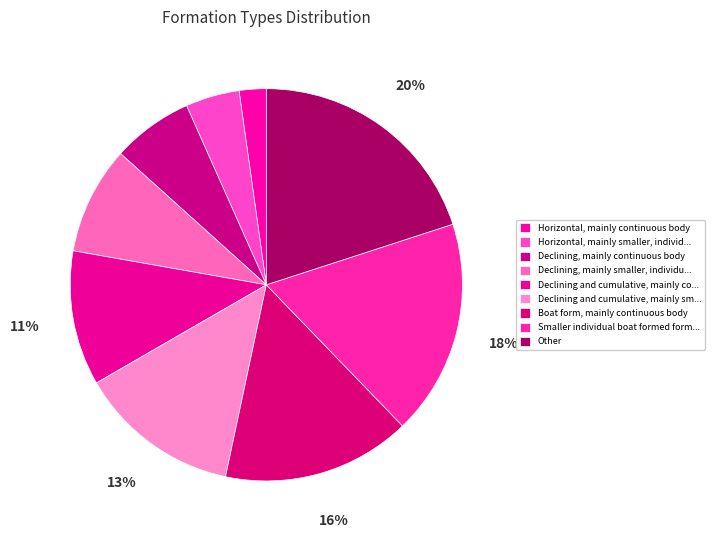

Does Boat form, mainly continuous body account for over 50% of the chart?

No